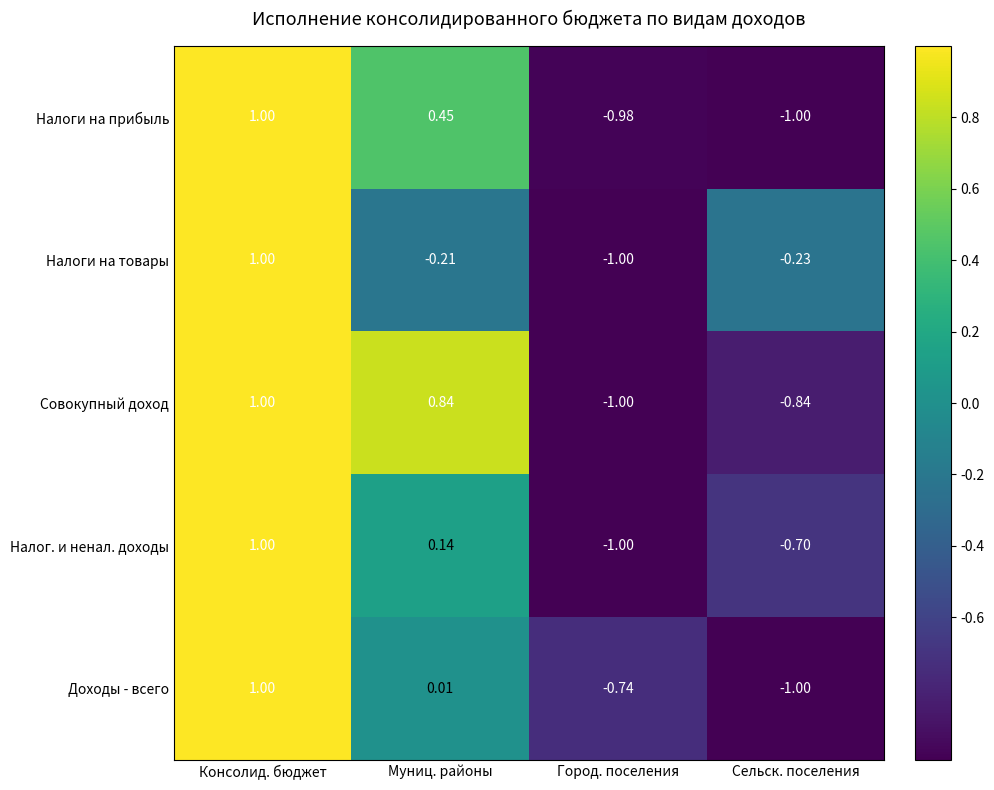

Count the number of data series in this chart.

5